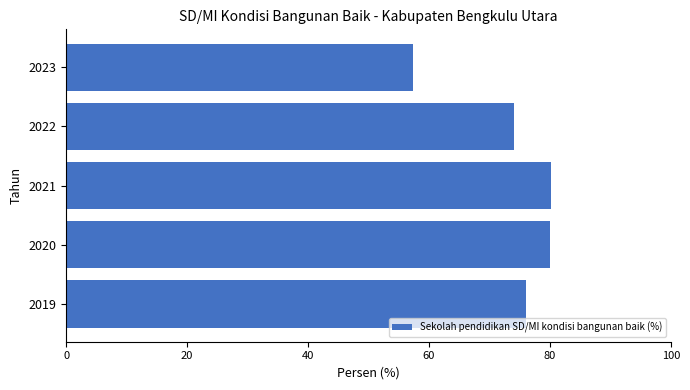

What is the greatest value displayed?

80.1